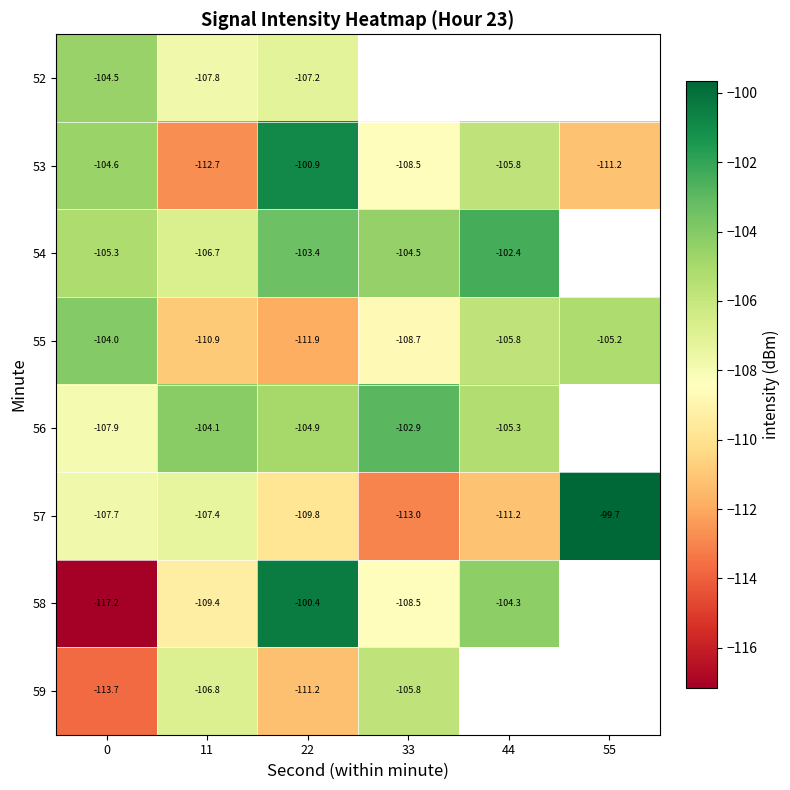

Is the value of 56 at 22 greater than the value of 54 at 44?

No